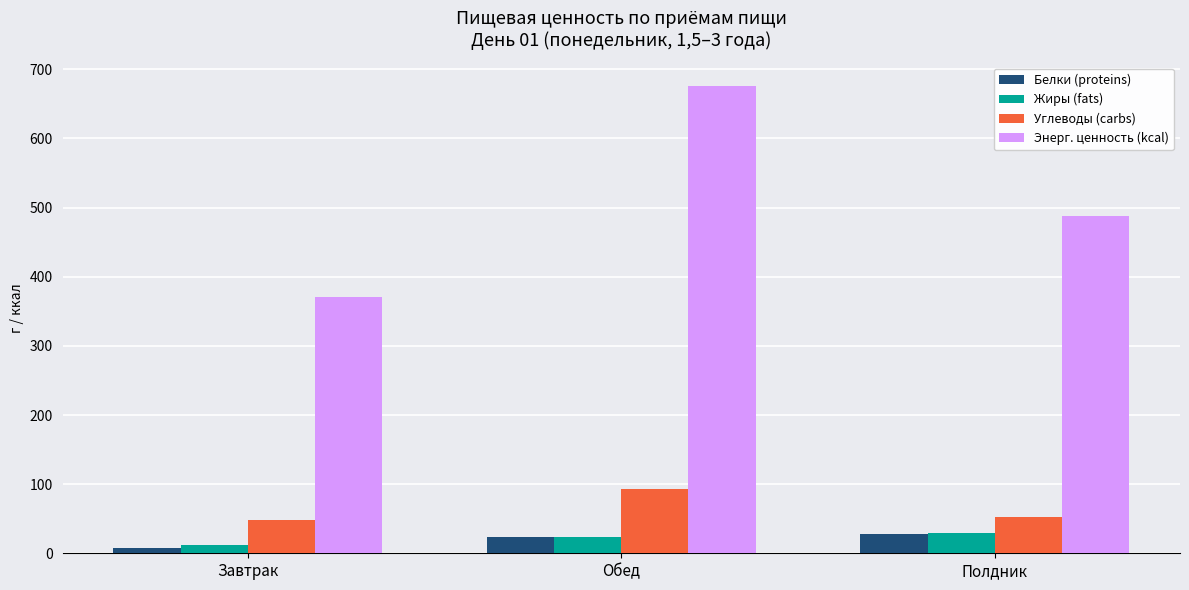

What is the value of the Углеводы (carbs) bar at the 2nd from the left?

92.3